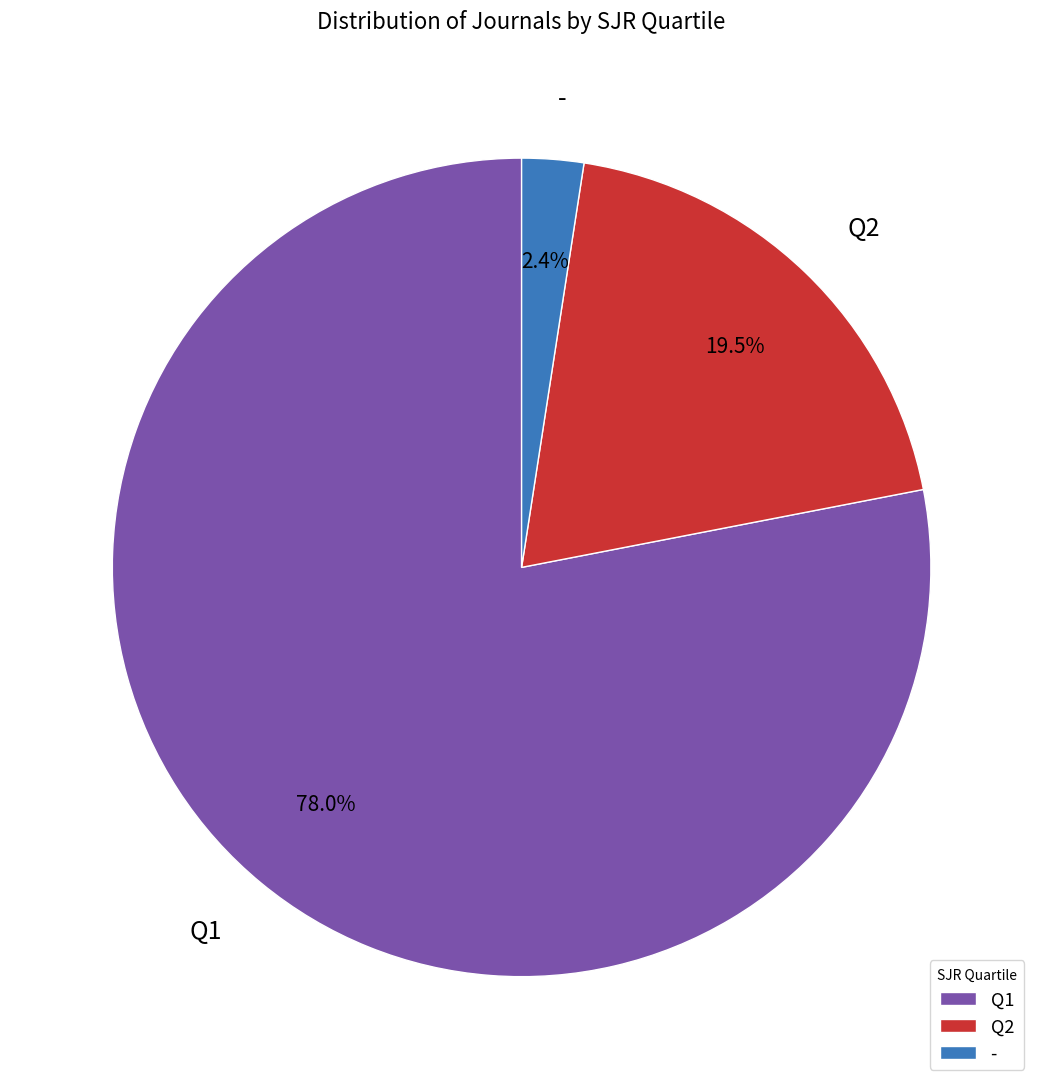

To the nearest percent, what is the difference between the Q1 and Q2 slice percentages?

59%